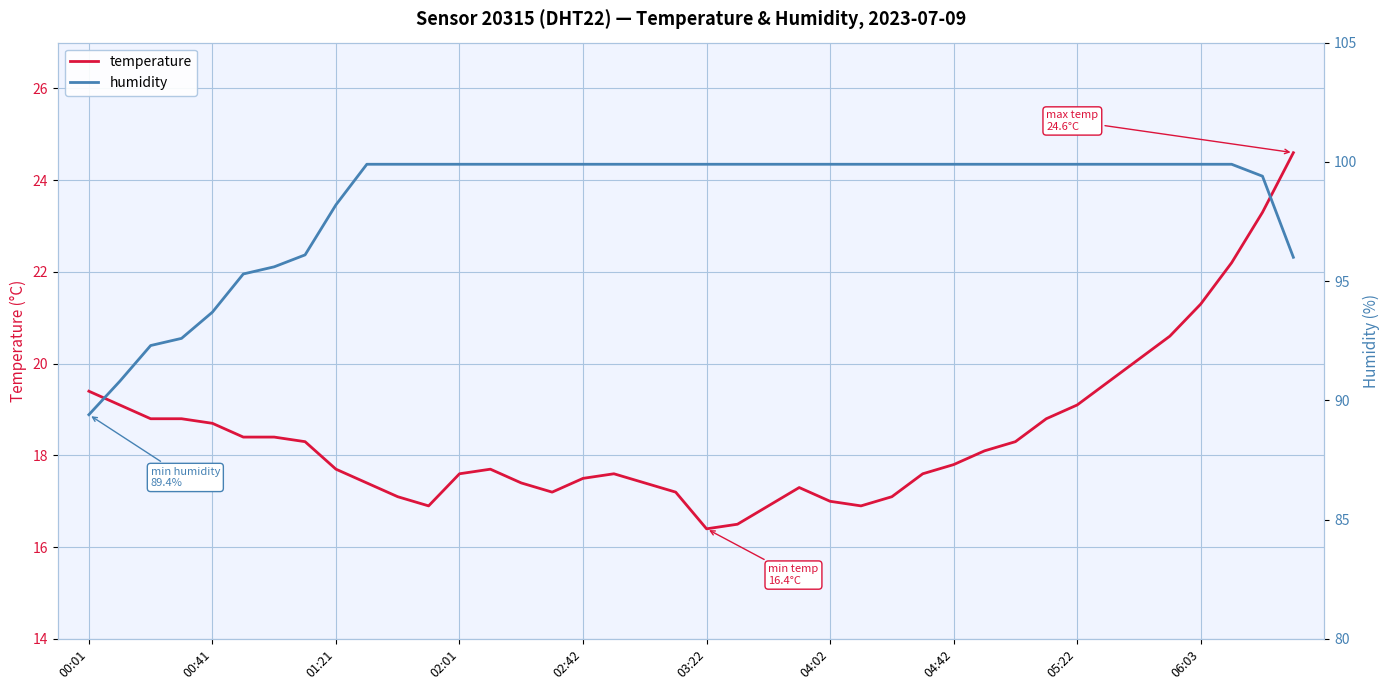

Which series has the largest range (max minus min)?

humidity